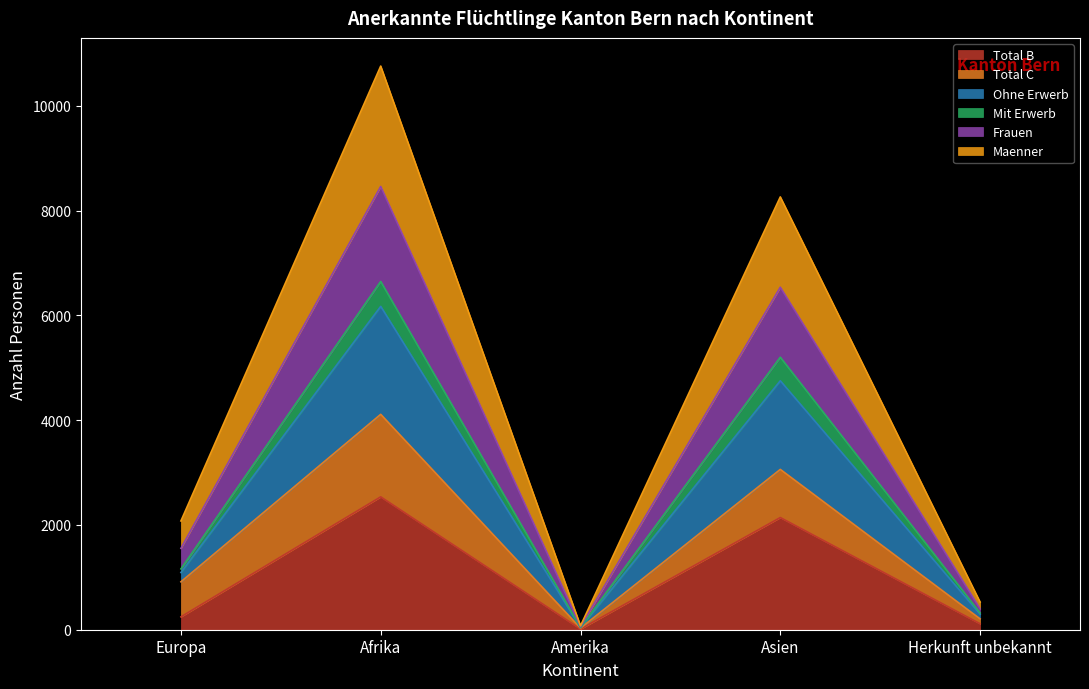

At which label does Total B reach its minimum?

Amerika